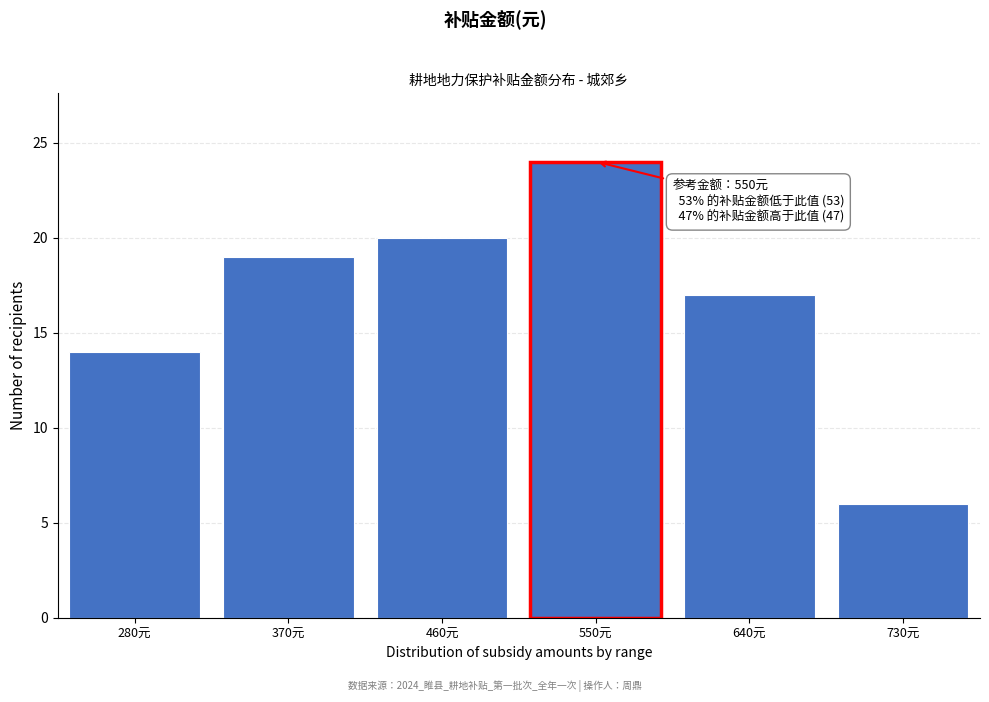

Reading left to right, transcribe all the data shown in this chart.

14	19	20	24	17	6